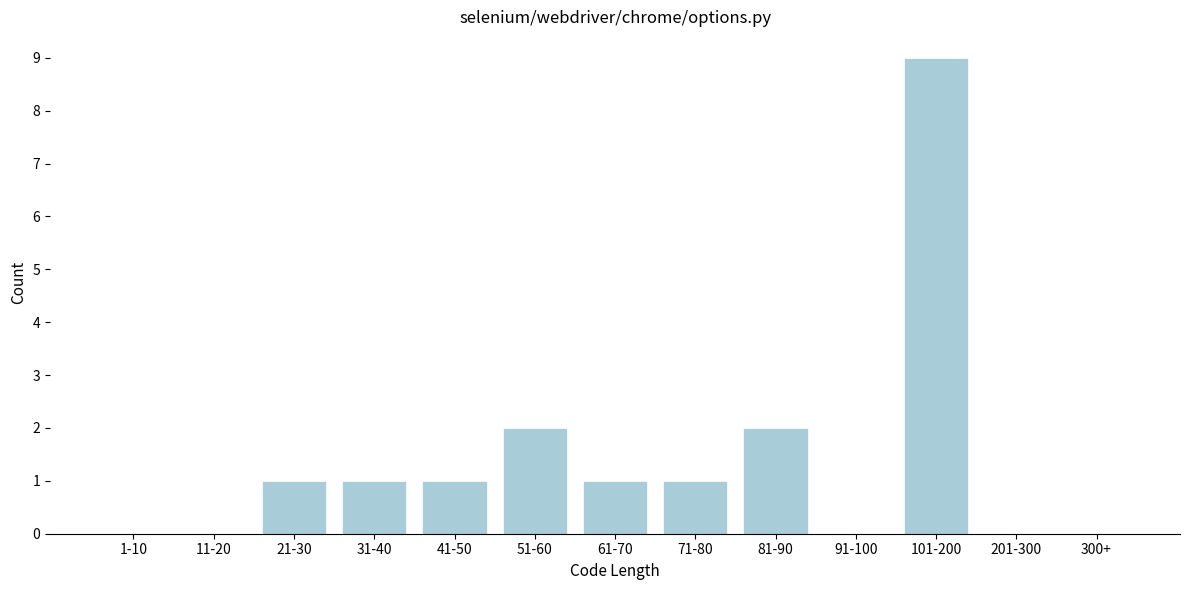

Reading left to right, what are all the values shown in this chart?

1-10=0	11-20=0	21-30=1	31-40=1	41-50=1	51-60=2	61-70=1	71-80=1	81-90=2	91-100=0	101-200=9	201-300=0	300+=0